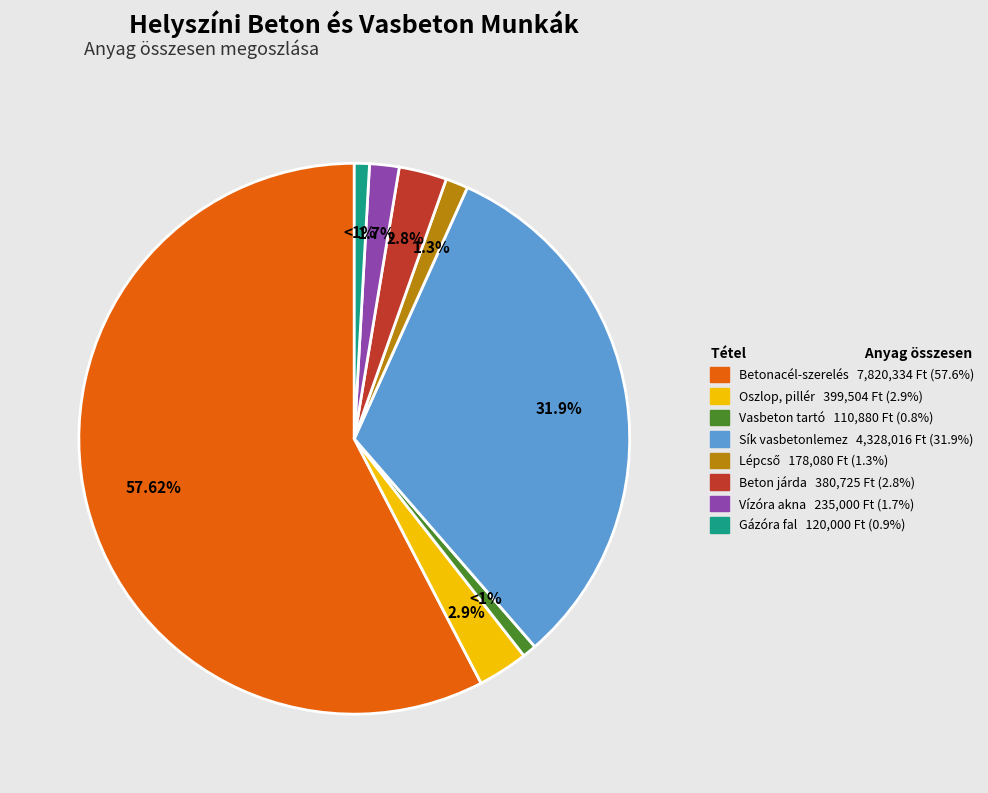

Is there any slice that represents more than half of the pie?

Yes